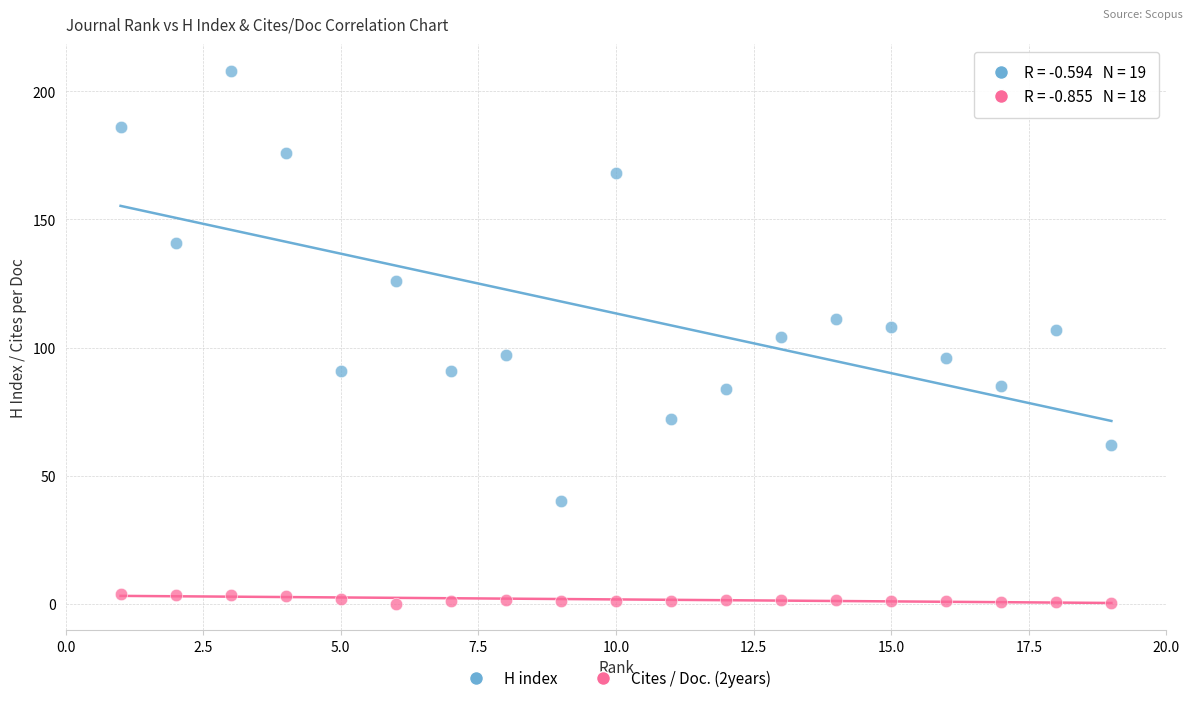

Which series reaches the maximum Y coordinate?

H index